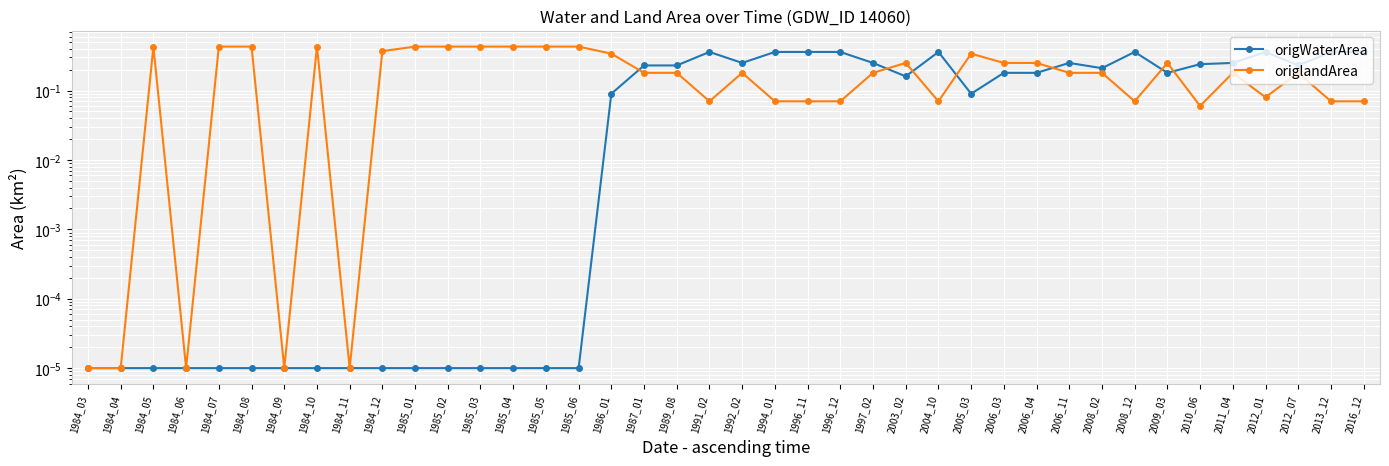

Which has a higher value, 2016_12 or 1994_01?

2016_12